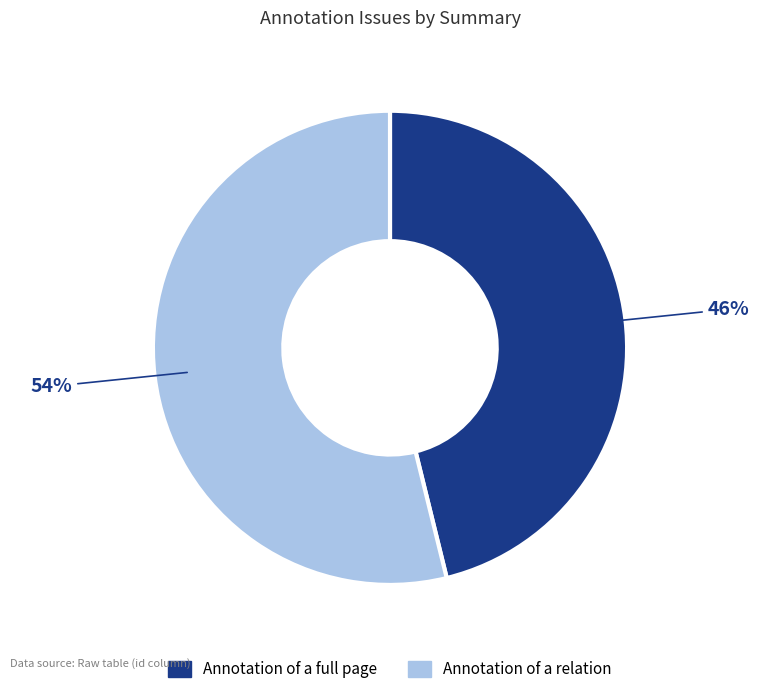

What percentage is the Annotation of a full page slice, to the nearest percent?

46%